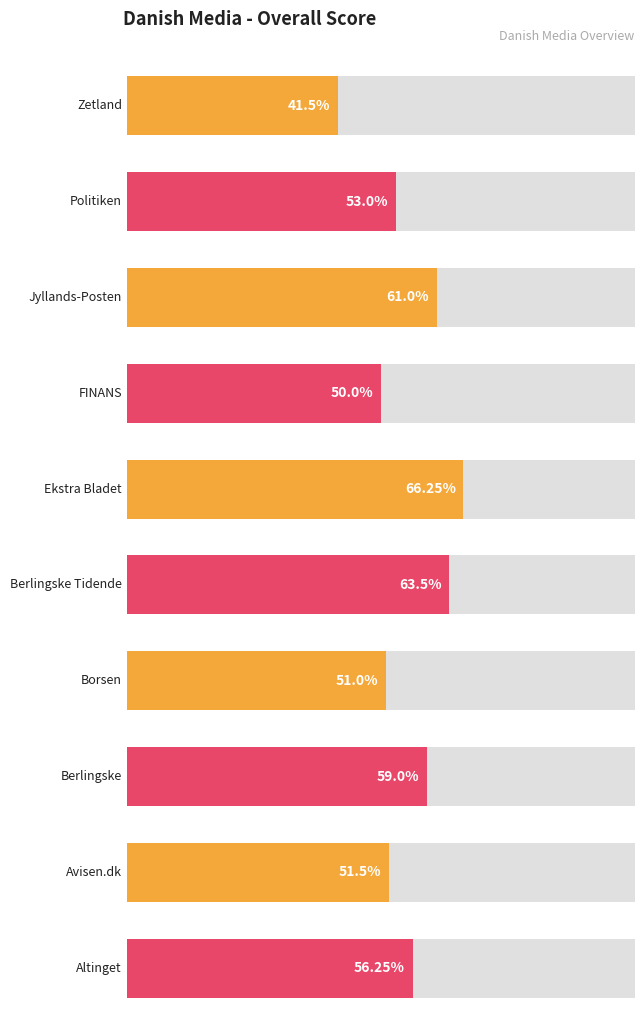

What is the sum of all values?

553.0